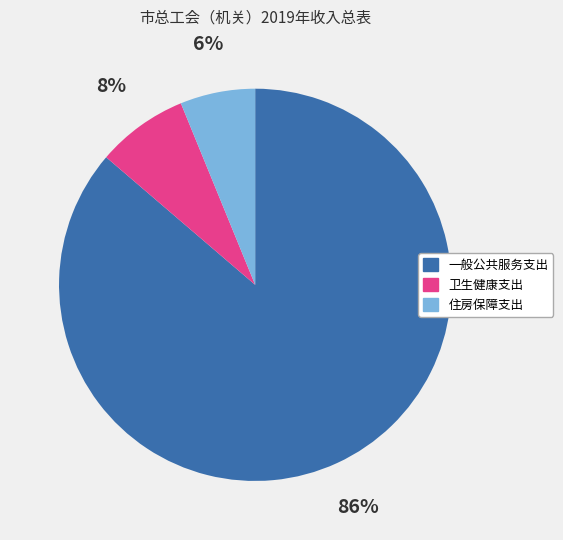

What is the smallest slice in the pie chart?

住房保障支出